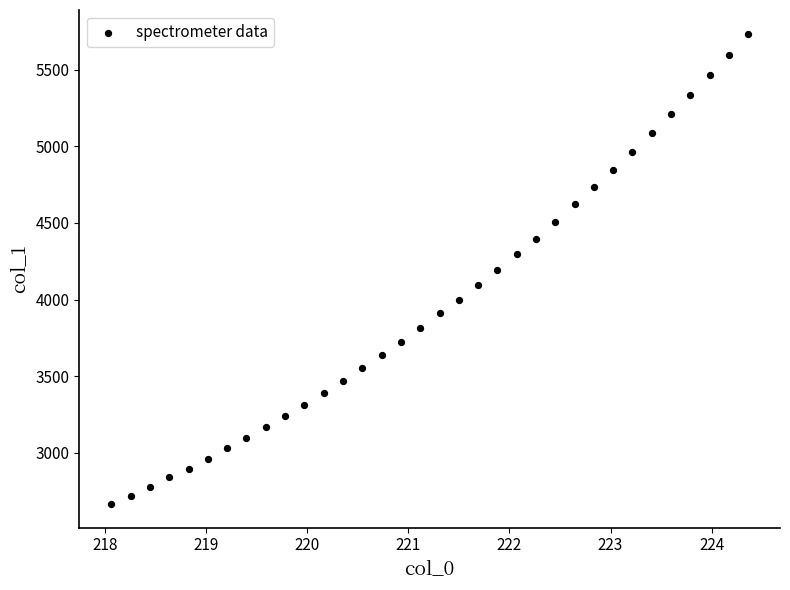

What is the range of X values (max minus min)?

6.3